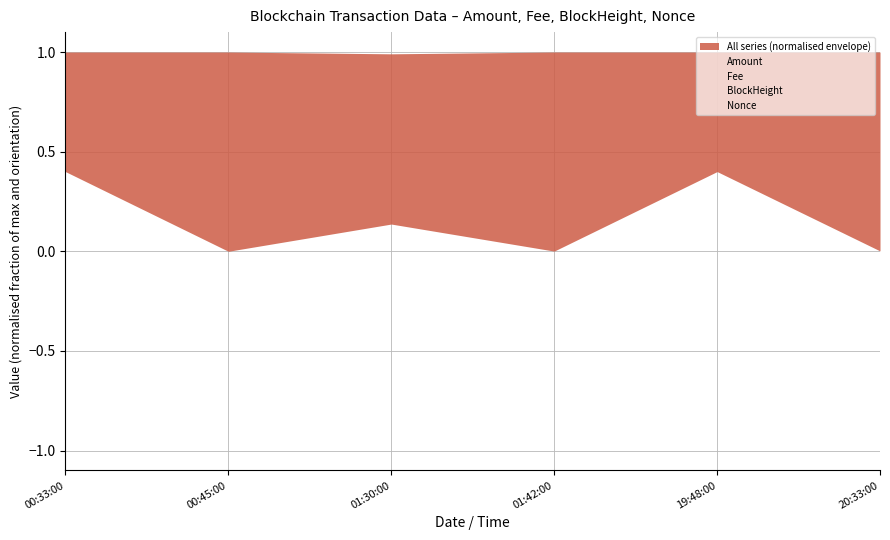

Read the BlockHeight value at 20:33:00.

1.0